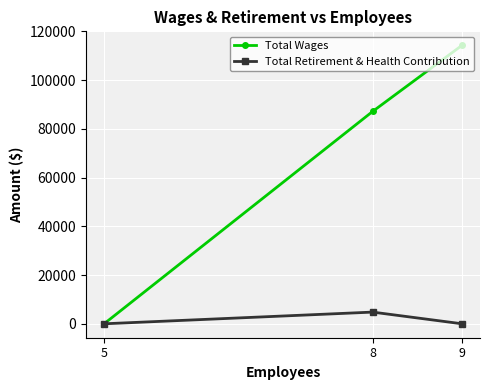

At which label is Total Retirement & Health Contribution closest to 2400?

9